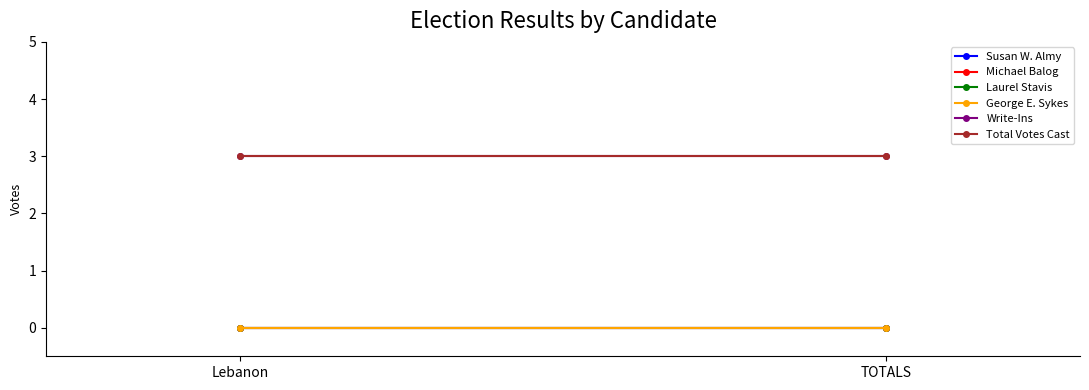

Reading left to right, transcribe all the data shown in this chart.

Susan W. Almy: Lebanon=0	TOTALS=0
Michael Balog: Lebanon=0	TOTALS=0
Laurel Stavis: Lebanon=0	TOTALS=0
George E. Sykes: Lebanon=0	TOTALS=0
Write-Ins: Lebanon=3	TOTALS=3
Total Votes Cast: Lebanon=3	TOTALS=3